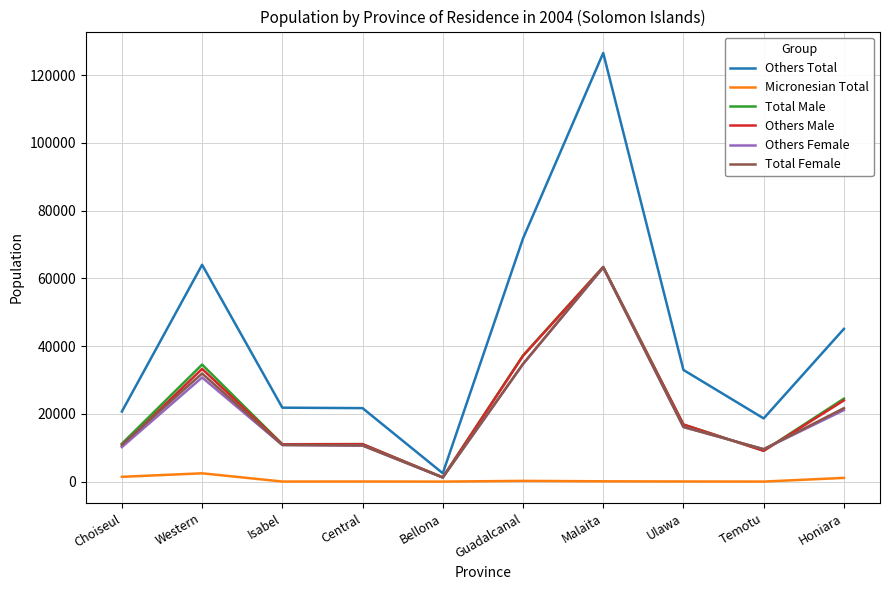

At which label does Total Male reach its minimum?

Bellona